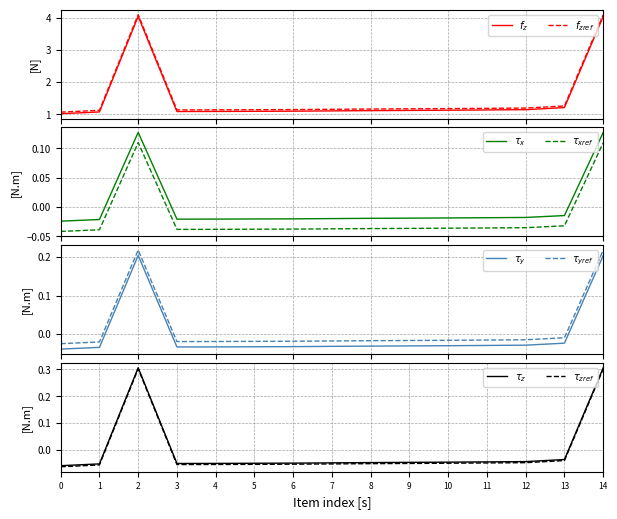

True or false: Identifier and Identifier_ref cross at least once.

False